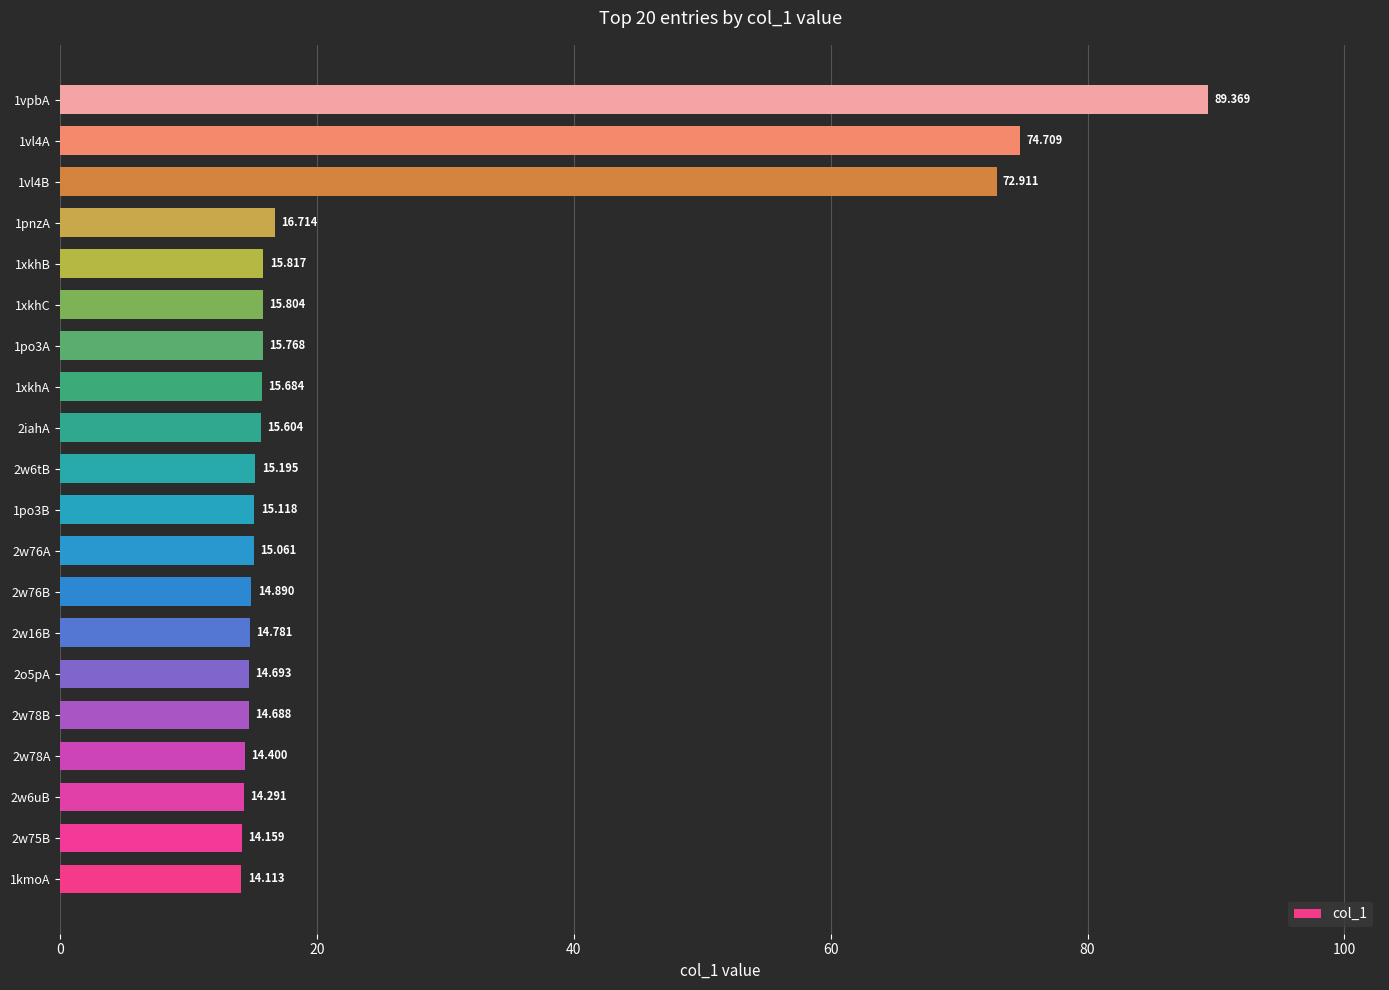

How many categories are shown in the chart?

20